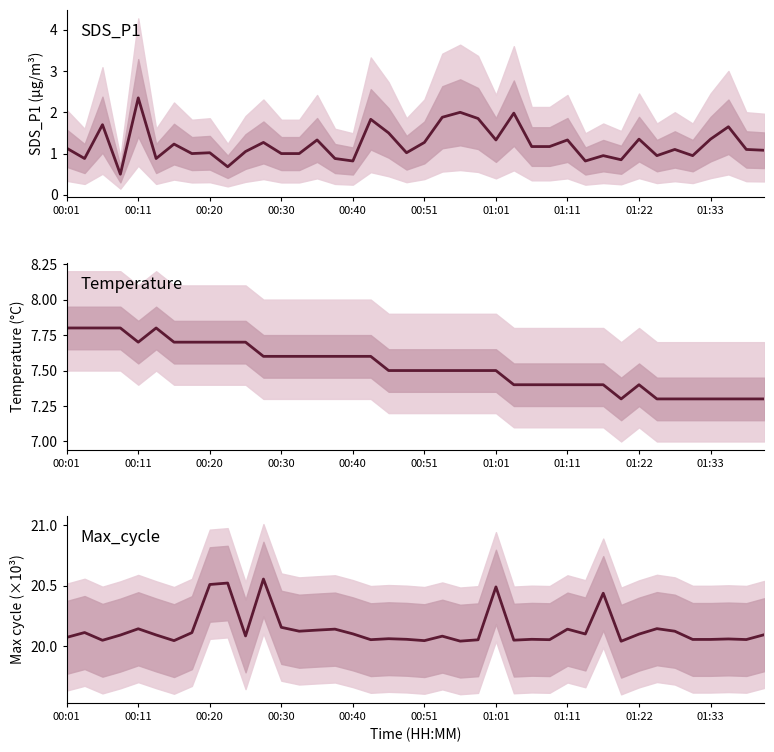

Reading left to right, extract all data points from this chart.

SDS_P1: 1.1	0.9	1.7	0.5	2.4	0.9	1.2	1.0	1.0	0.7	1.1	1.3	1.0	1.0	1.3	0.9	0.8	1.8	1.5	1.0	1.3	1.9	2.0	1.9	1.3	2.0	1.2	1.2	1.3	0.8	0.9	0.8	1.4	0.9	1.1	0.9	1.4	1.6	1.1	1.1
Temp: 7.8	7.8	7.8	7.8	7.7	7.8	7.7	7.7	7.7	7.7	7.7	7.6	7.6	7.6	7.6	7.6	7.6	7.6	7.5	7.5	7.5	7.5	7.5	7.5	7.5	7.4	7.4	7.4	7.4	7.4	7.4	7.3	7.4	7.3	7.3	7.3	7.3	7.3	7.3	7.3
Max_cycle: 20.1	20.1	20.0	20.1	20.1	20.1	20.0	20.1	20.5	20.5	20.1	20.6	20.2	20.1	20.1	20.1	20.1	20.1	20.1	20.1	20.0	20.1	20.0	20.1	20.5	20.0	20.1	20.1	20.1	20.1	20.4	20.0	20.1	20.1	20.1	20.1	20.1	20.1	20.1	20.1